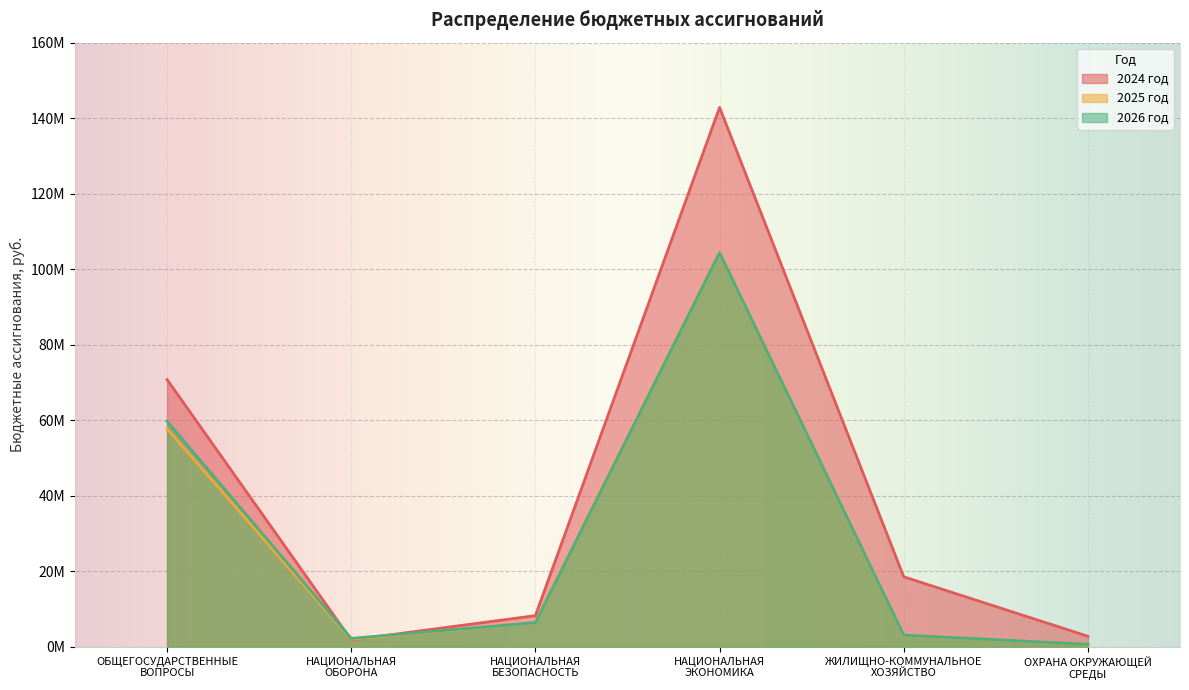

Read the 2024 год value at ЖИЛИЩНО-КОММУНАЛЬНОЕ
ХОЗЯЙСТВО.

18566077.0